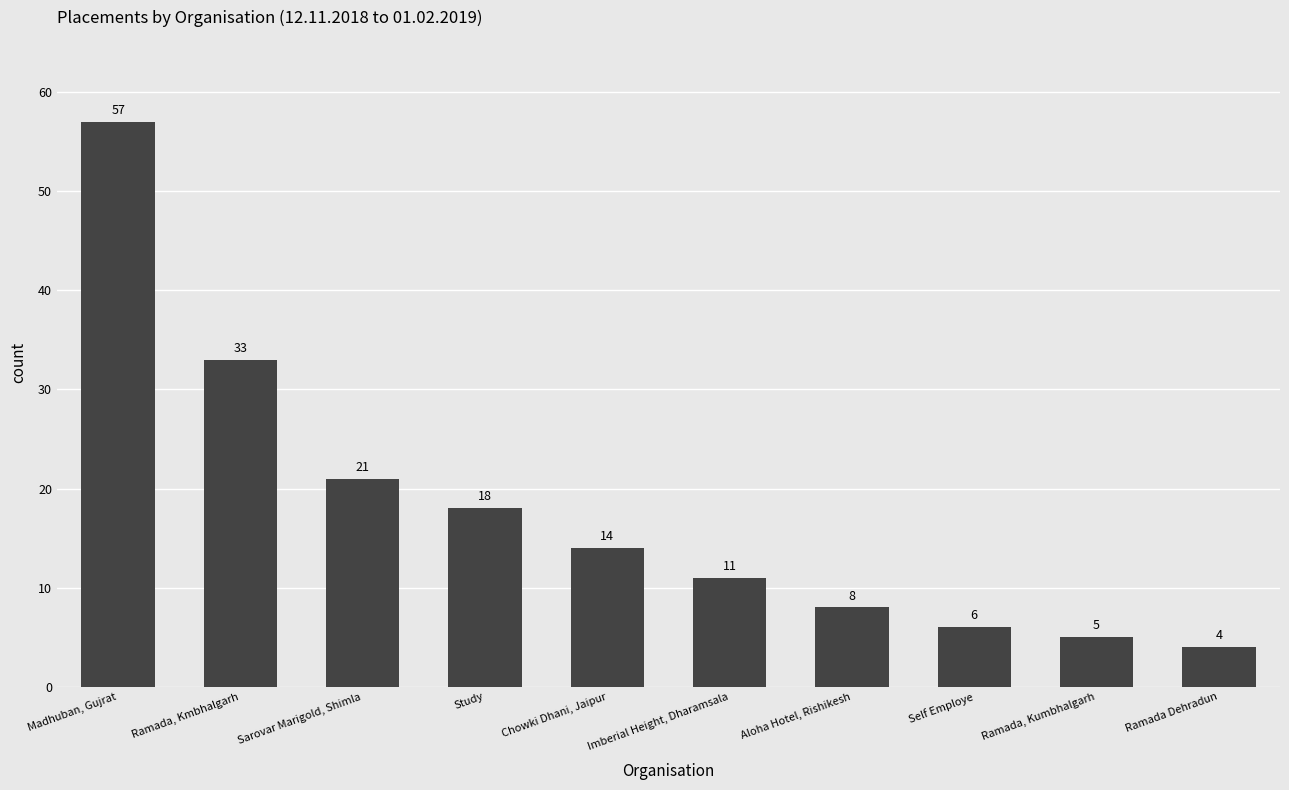

What is the change in value from Ramada, Kmbhalgarh to Sarovar Marigold, Shimla?

-12